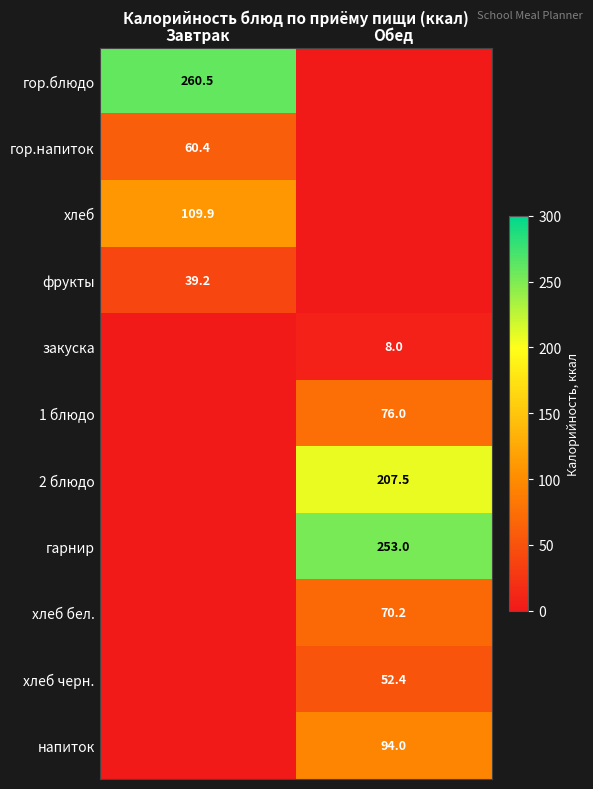

Is it true that фрукты equals 17.0 at Завтрак?

False